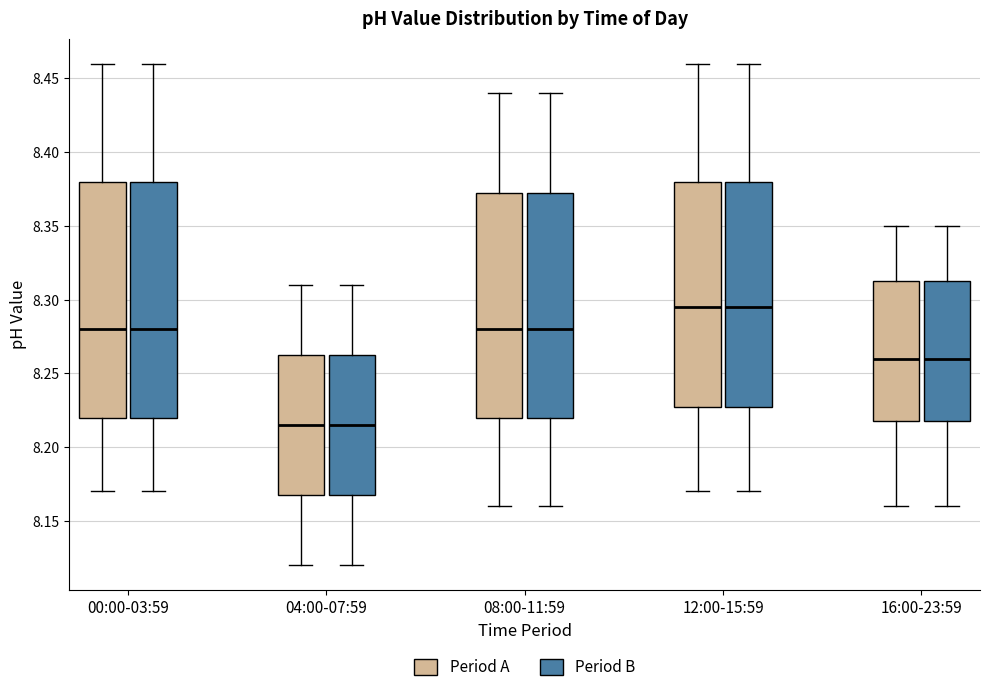

Where does the upper whisker of the box for 12:00-15:59 (Period A) end on the y-axis? The values are not printed on the chart, so give them approximately, as read against the axis.

8.460